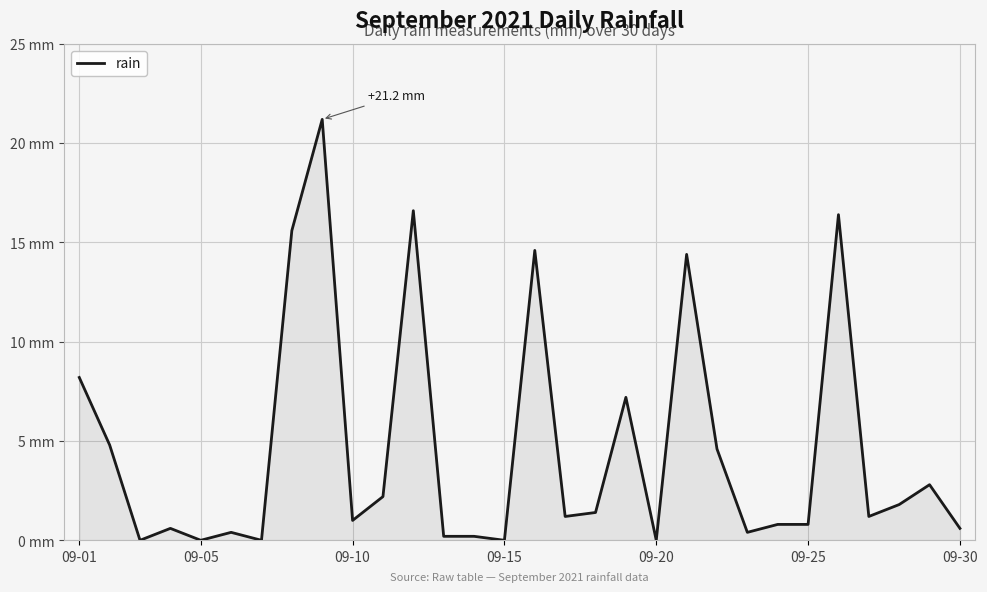

Is this an area chart (filled region under the line)?

Yes